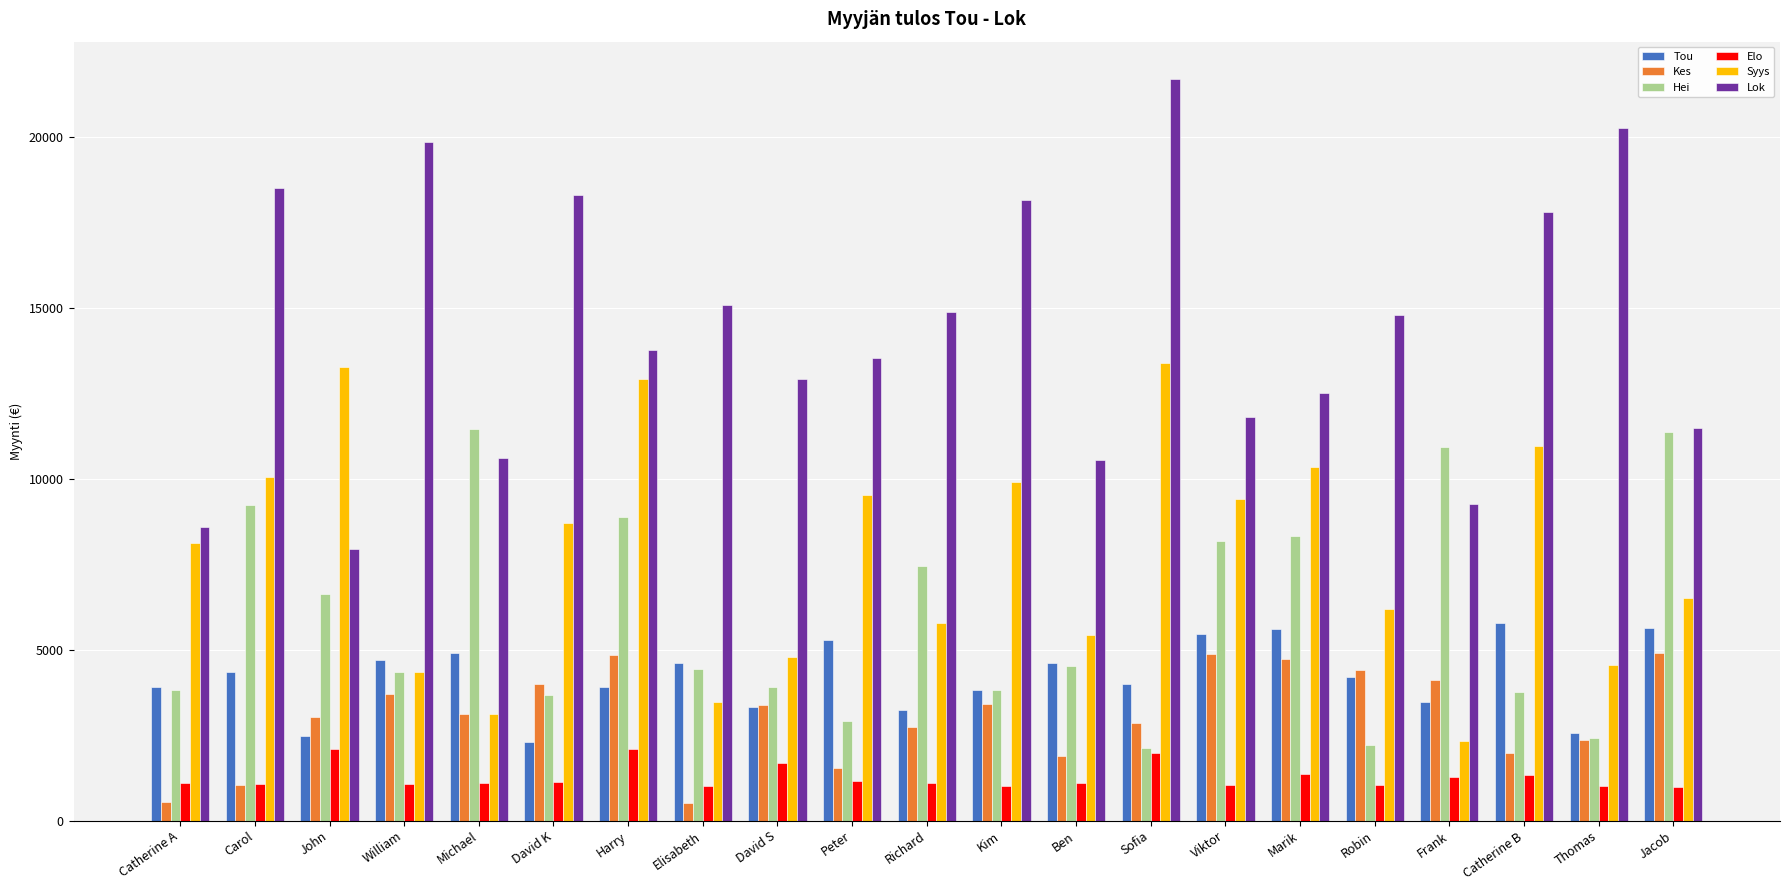

Which series has the widest spread of values?

Lok